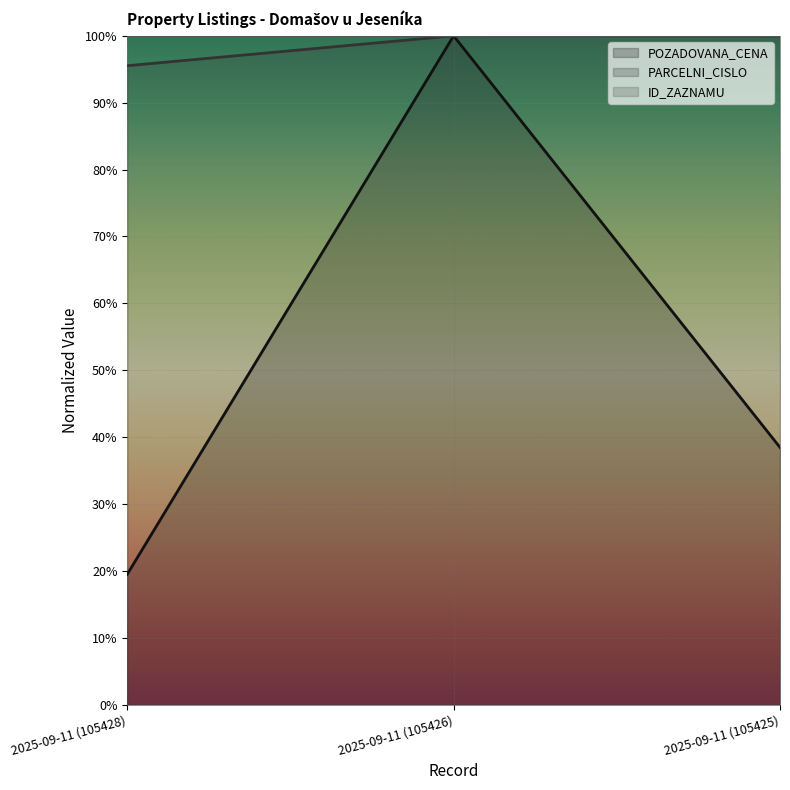

At how many categories does at least one series exceed 0?

3